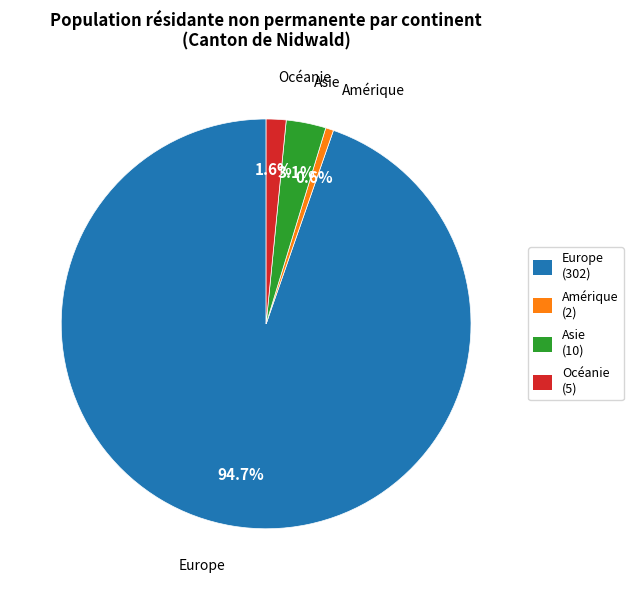

To the nearest percent, what is the difference between the largest and smallest slice percentages?

94%